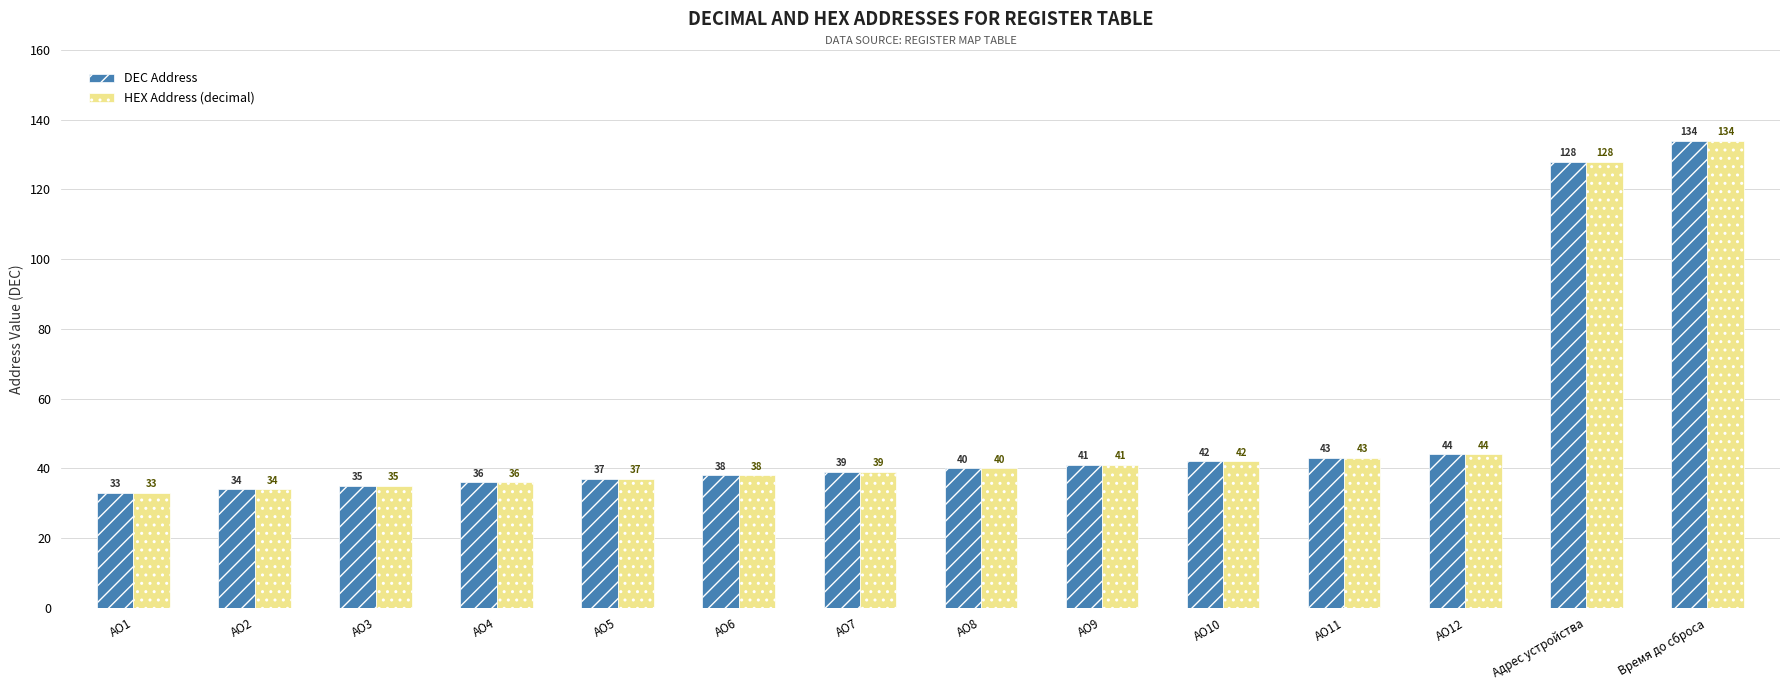

What value does the DEC Address series have at АО6, to the nearest 5?

40